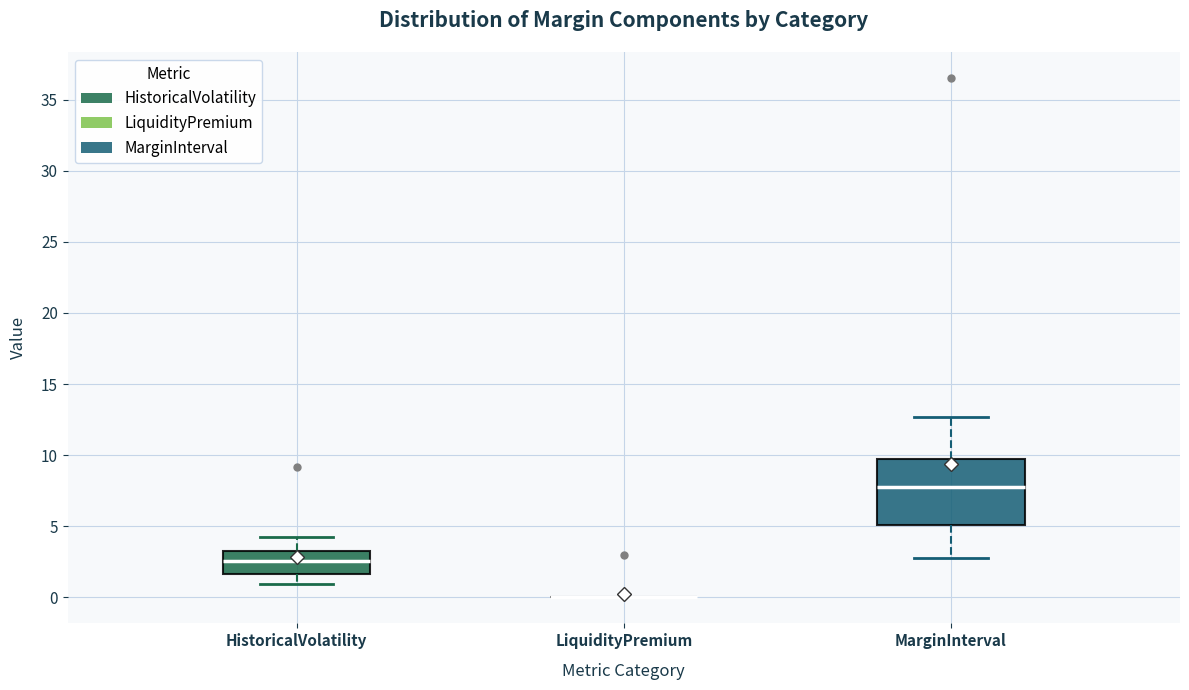

Reading left to right, transcribe this box plot: for each box, give where its median line is, the range the box spans, and where its two whiskers end, as read against the y-axis. The values are not printed on the chart, so give them approximately, as read against the axis.

HistoricalVolatility: median 2.5, box 1.5 to 3.5, whiskers 1.0 to 4.0
LiquidityPremium: box collapsed to a line at 0.0, whiskers 0.0 to 0.0
MarginInterval: median 7.5, box 5.0 to 10.0, whiskers 3.0 to 12.5